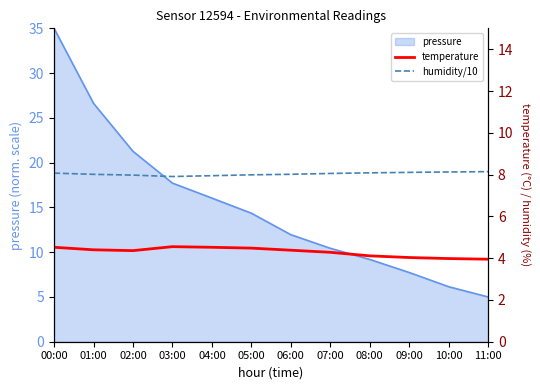

What is the spread (max minus min) of values at 01:00?

3.6